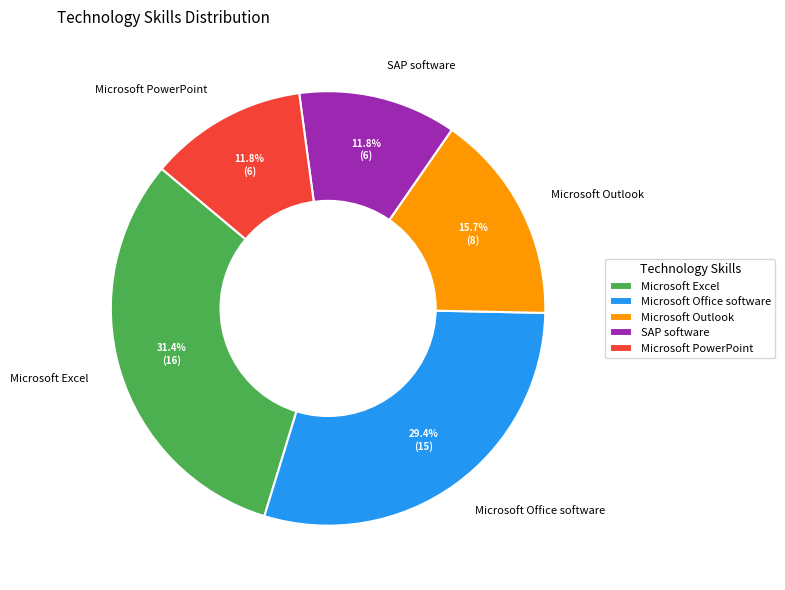

How many slices are in this pie chart?

5